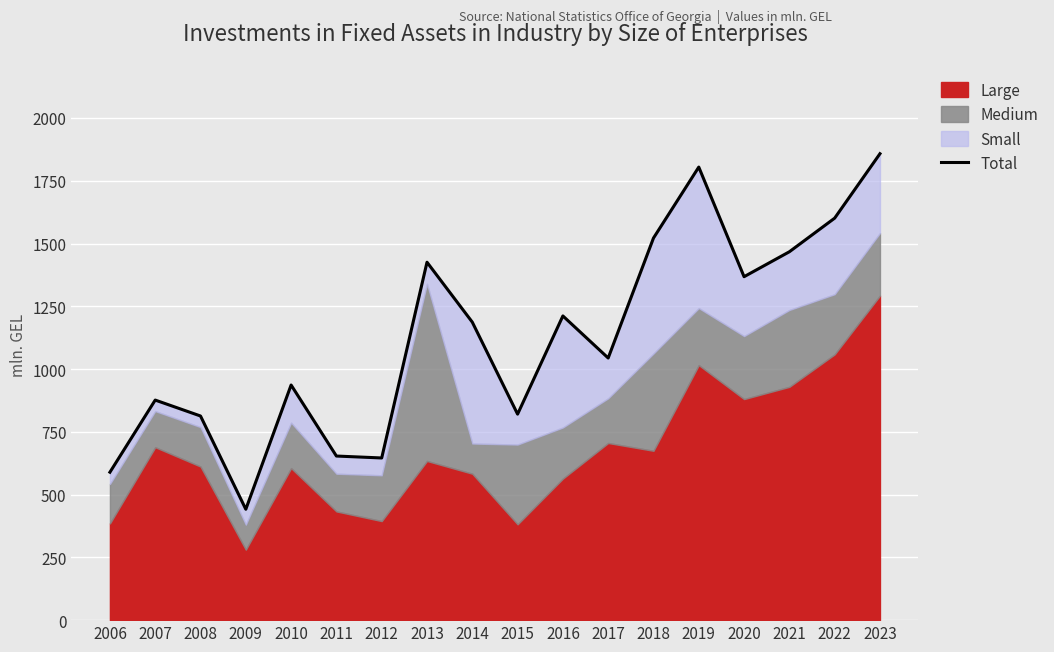

Which category has the highest value across all series?

2023